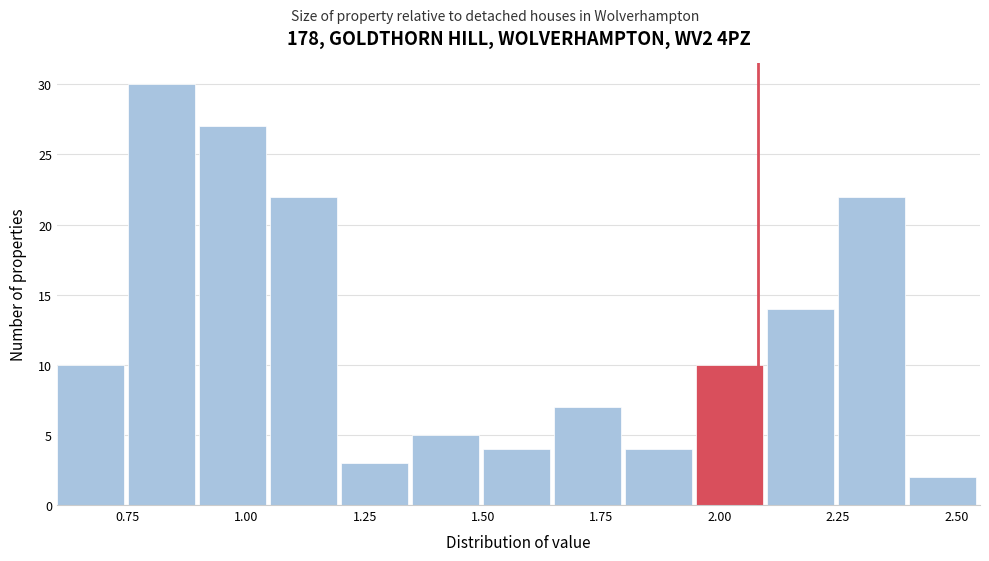

Read against the x-axis, roughly where is the centre of the tallest bar?

0.80